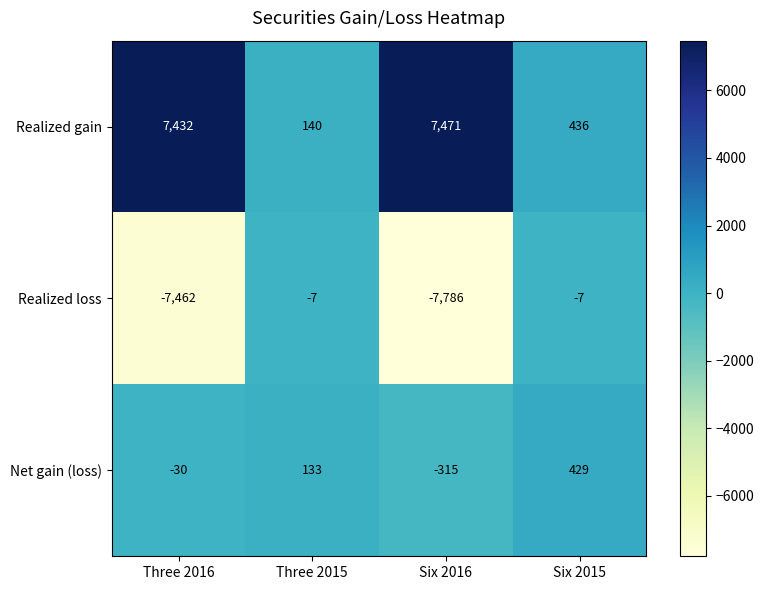

What is the difference between the maximum and minimum values in the Realized gain series?

7331